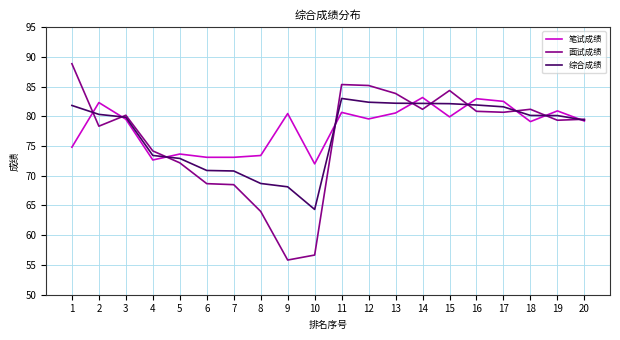

How many categories are shown in the chart?

20